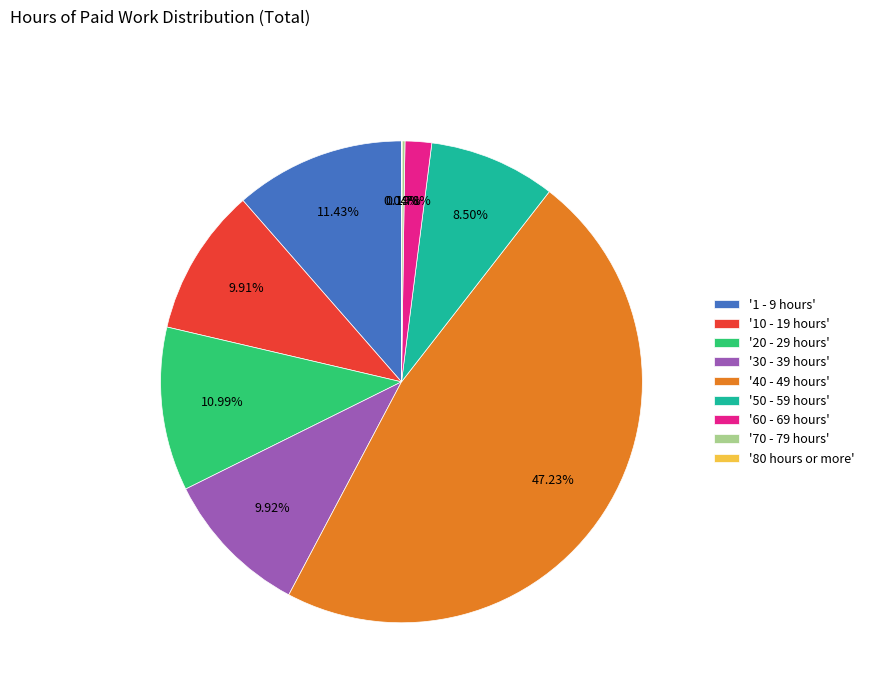

What is the ratio of the value at '1 - 9 hours' to the value at '20 - 29 hours'?

1.0